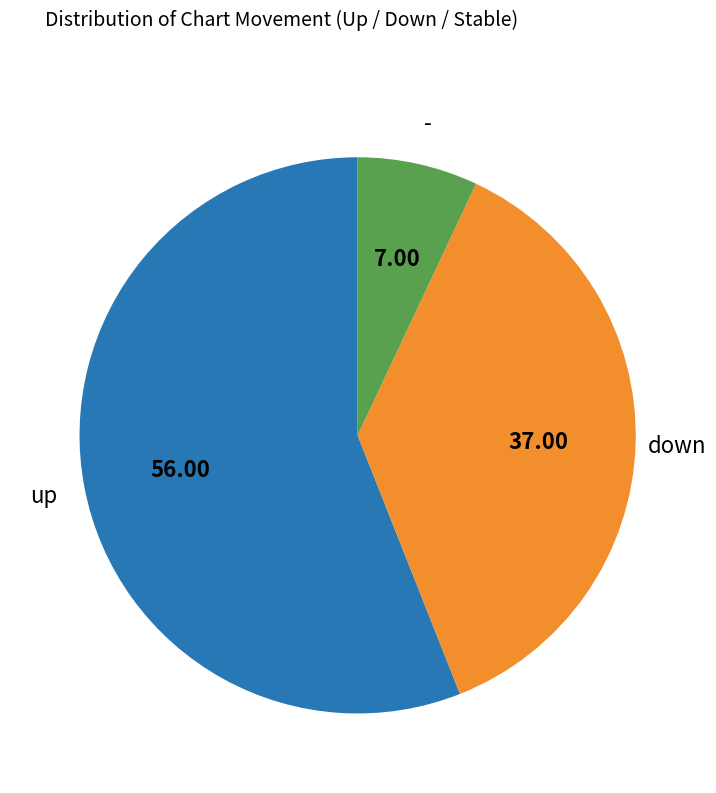

Is there any slice that represents more than half of the pie?

Yes